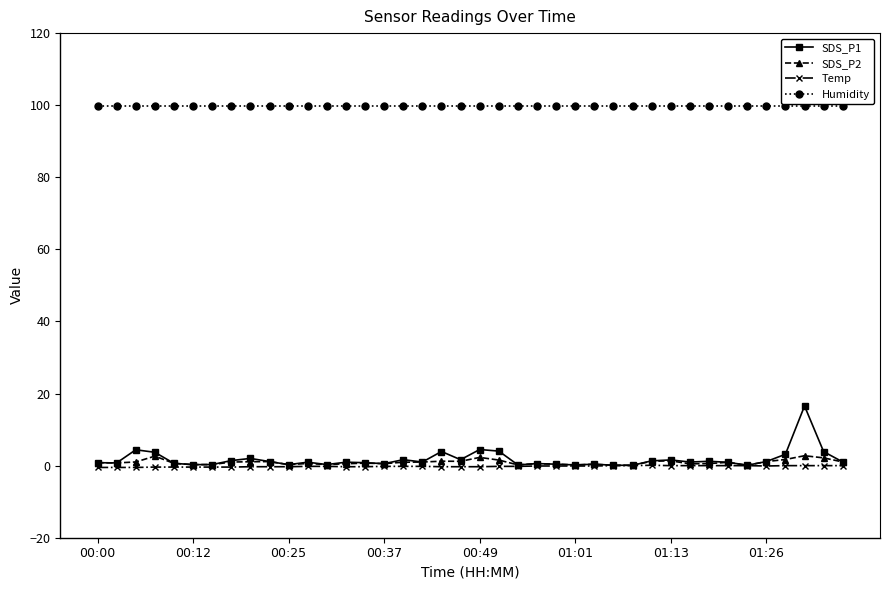

What is the maximum value for SDS_P1?

16.6